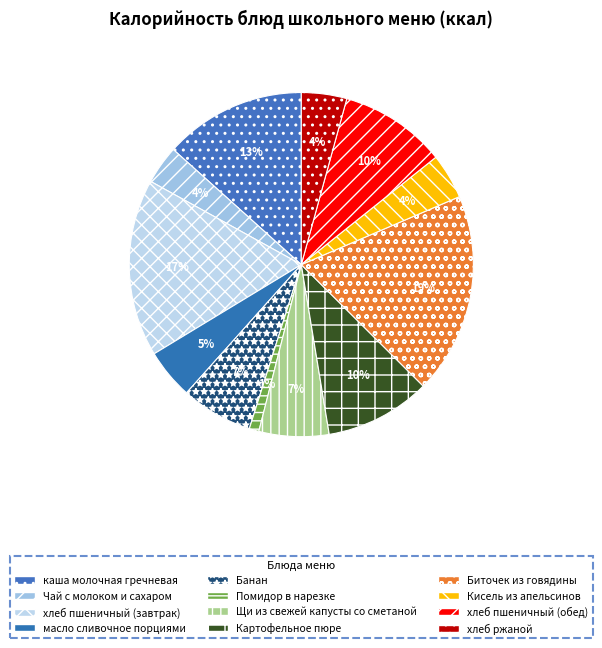

Is there any slice that represents more than half of the pie?

No